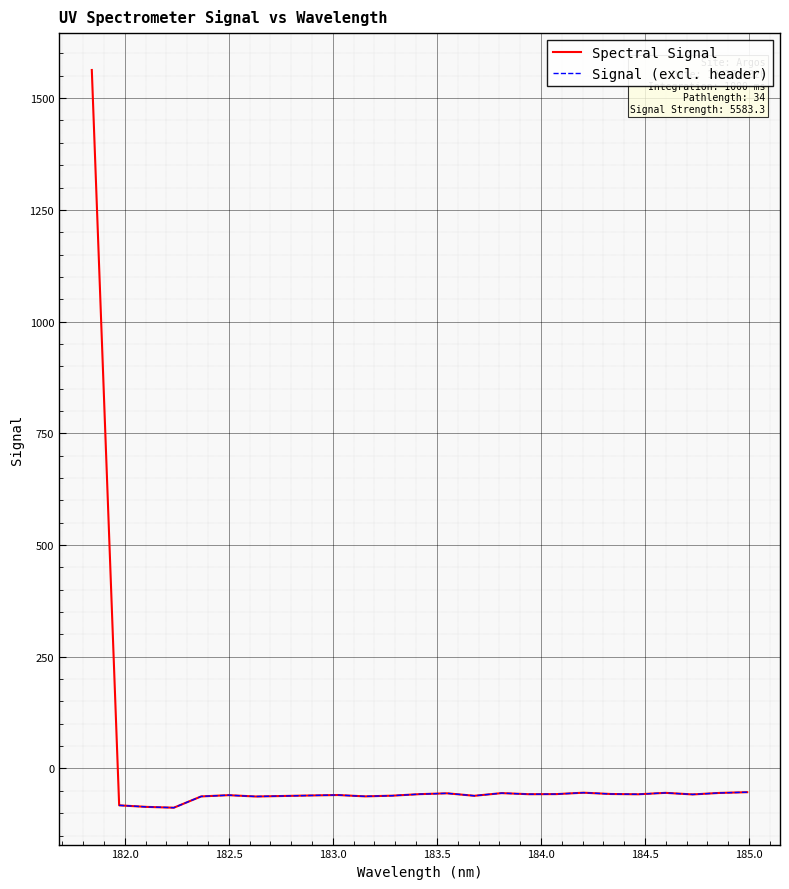

How many categories are shown in the chart?

25